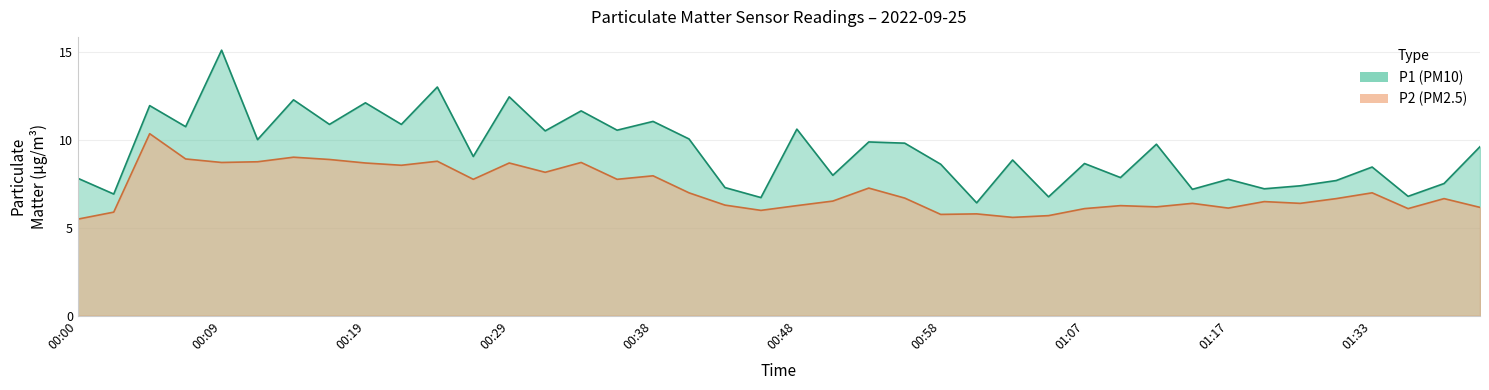

List the series in order of their overall mean, lowest first.

P2, P1